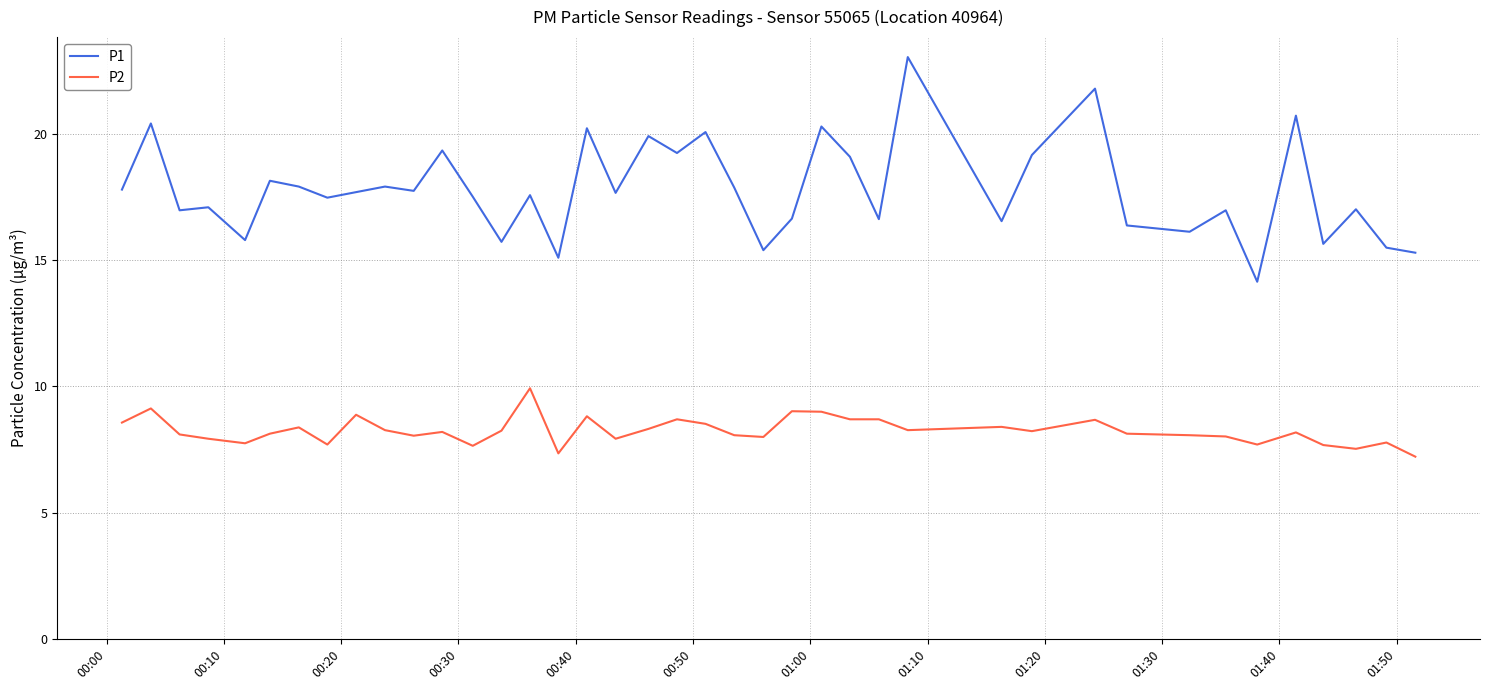

What are all the series names shown in the legend?

P1, P2